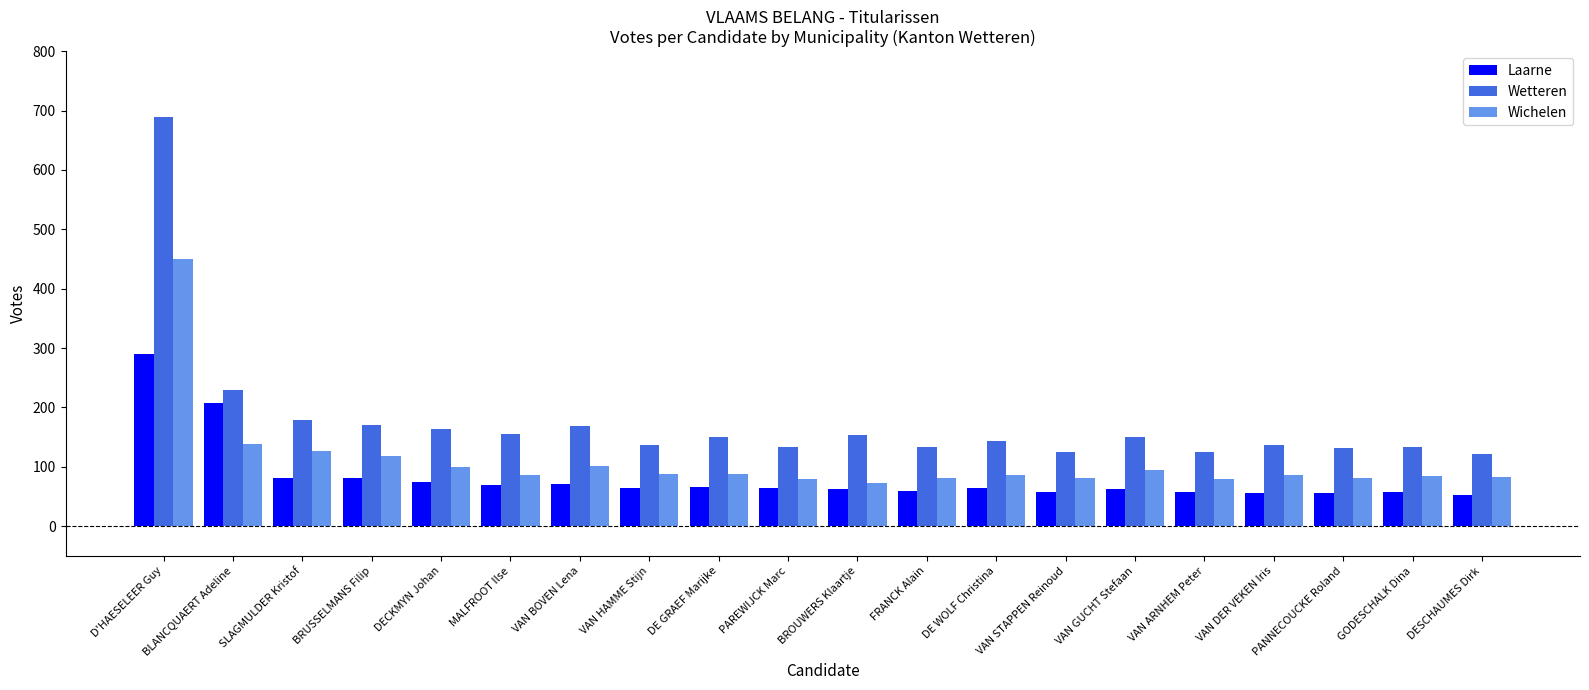

How many groups of bars are there?

20